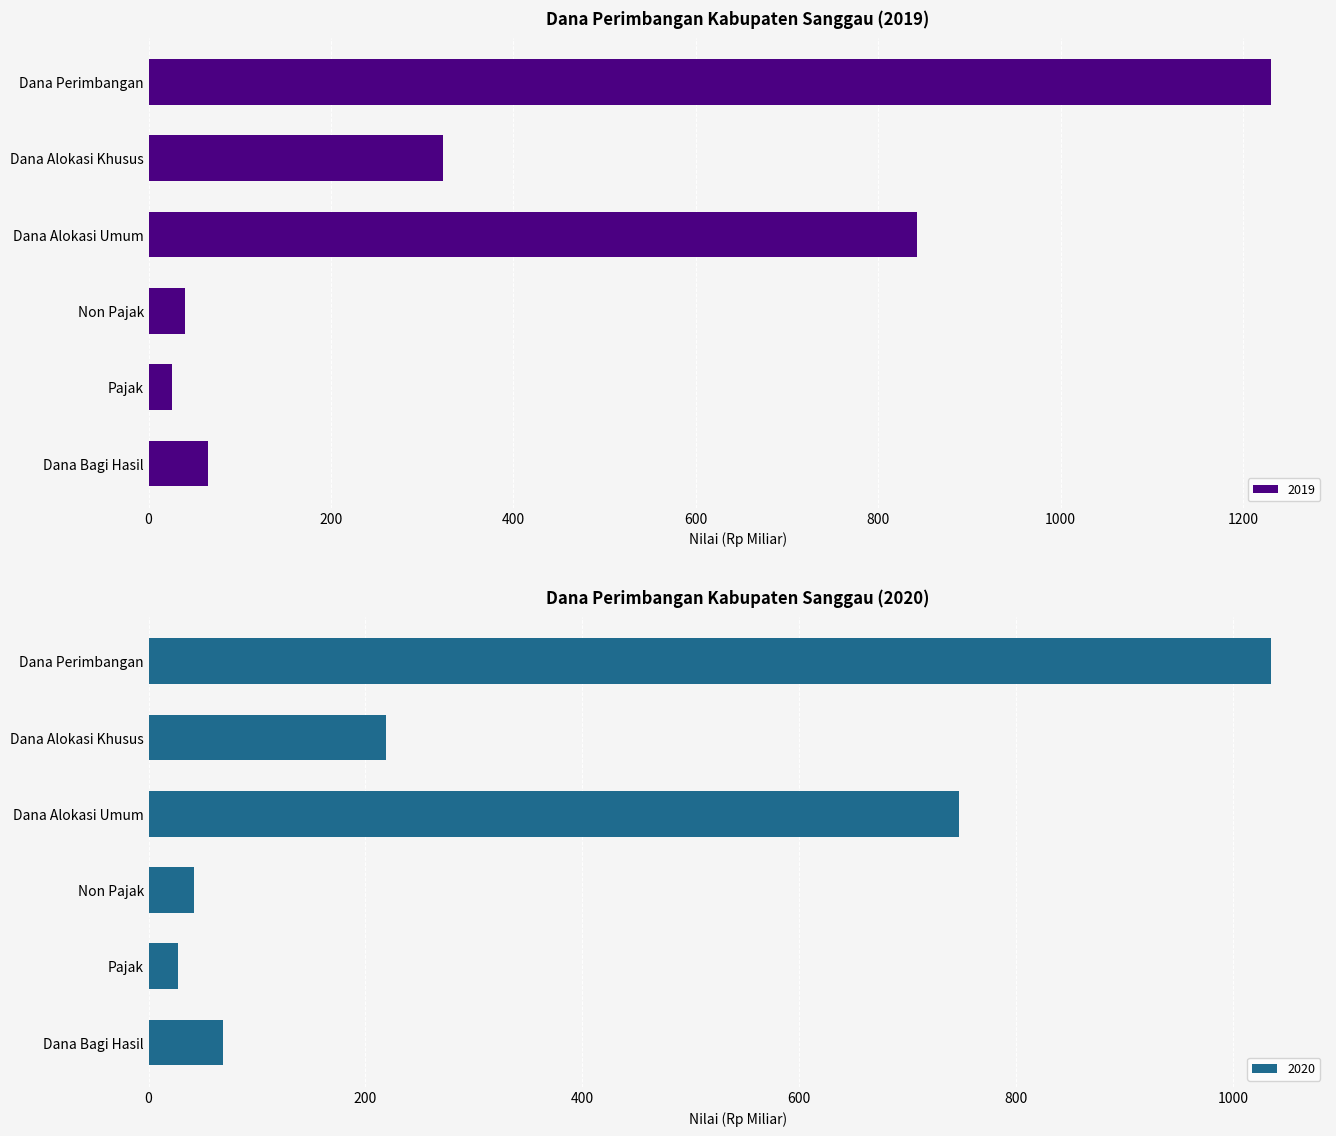

Rank the series at Pajak from highest to lowest value.

2020, 2019